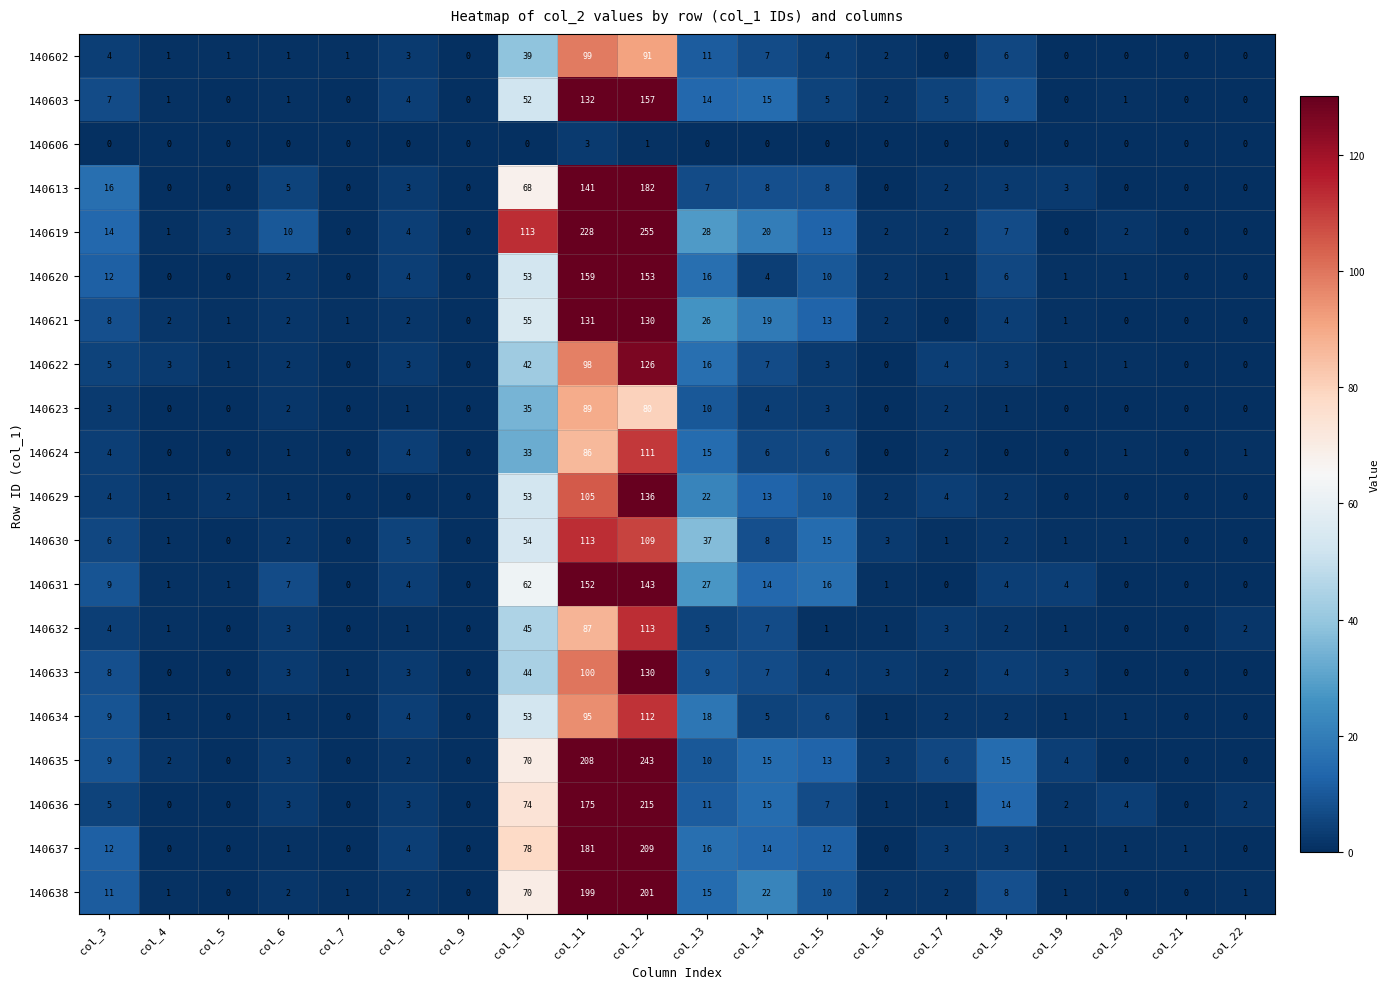

Is it true that 140603 equals 24 at col_14?

False